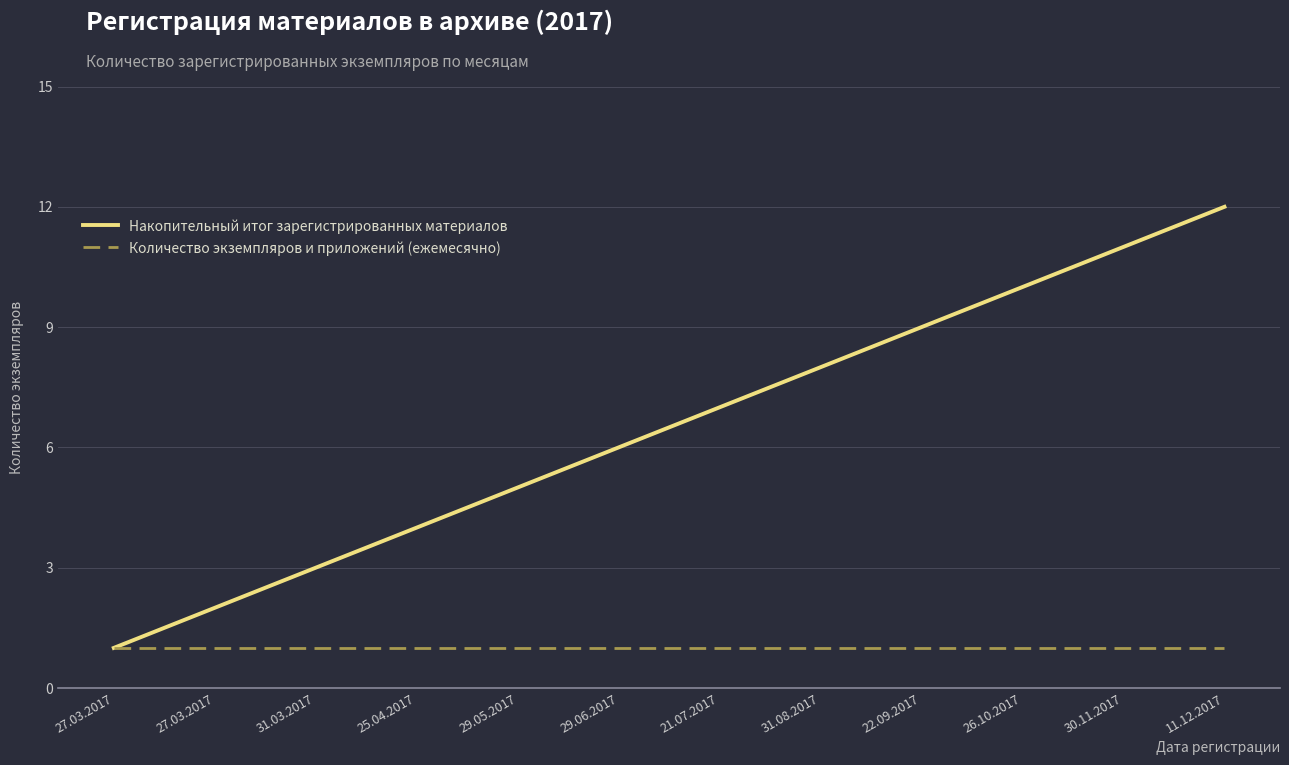

What is the approximate value of Накопительный итог зарегистрированных материалов at 27.03.2017?

2